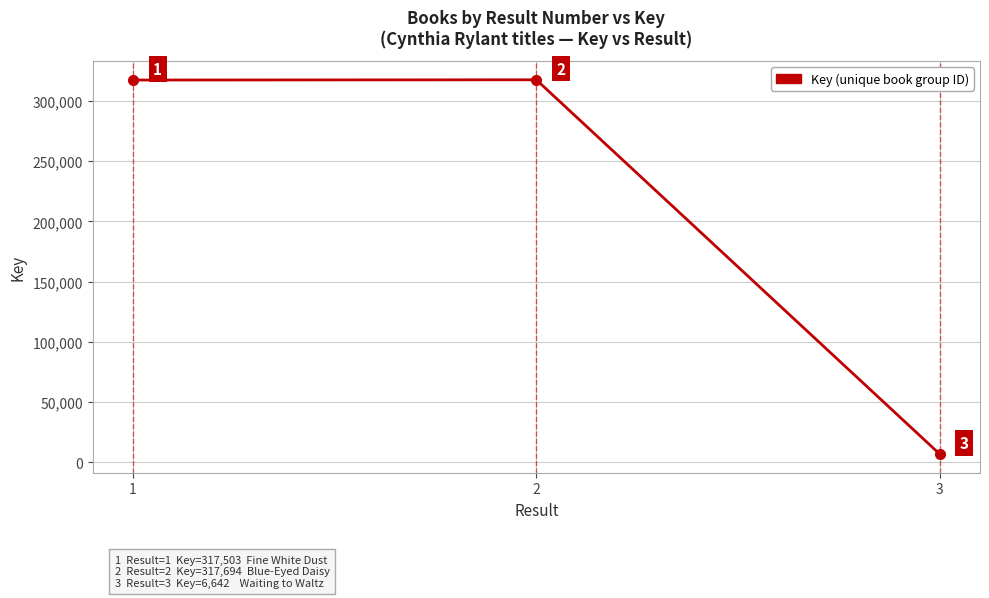

What is the value of the 2nd point from the left?

317694